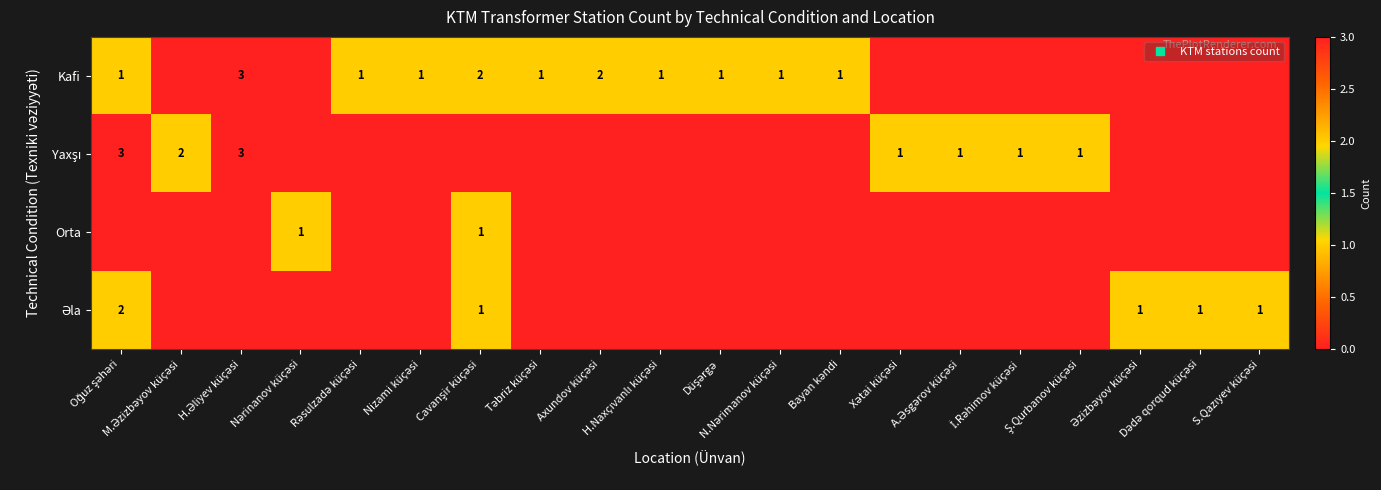

How many values in the Yaxşı series exceed 0?

7